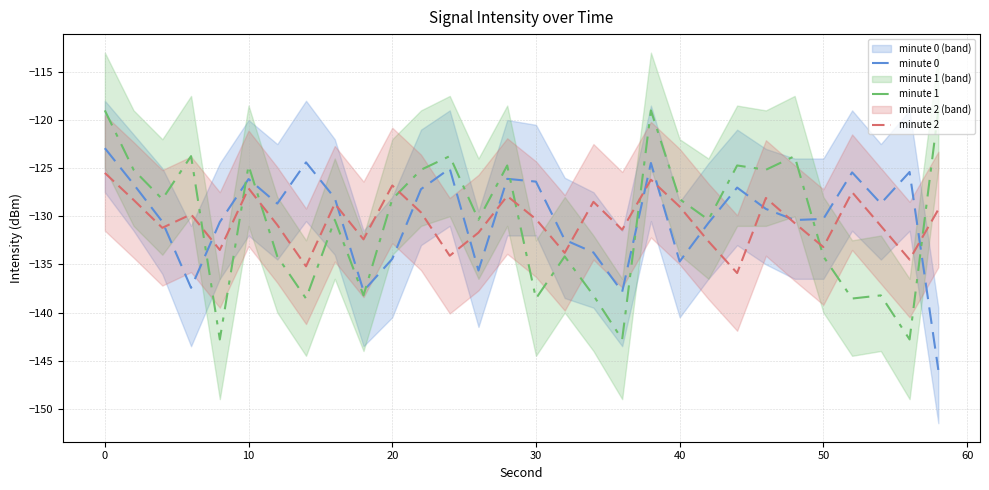

The minute 1 series shows -128.2 at 40. True or false?

True